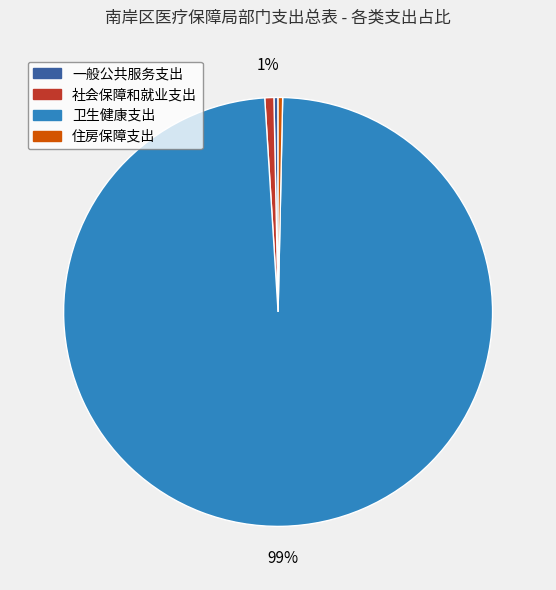

The 卫生健康支出 slice represents 99% of the pie. True or false?

True